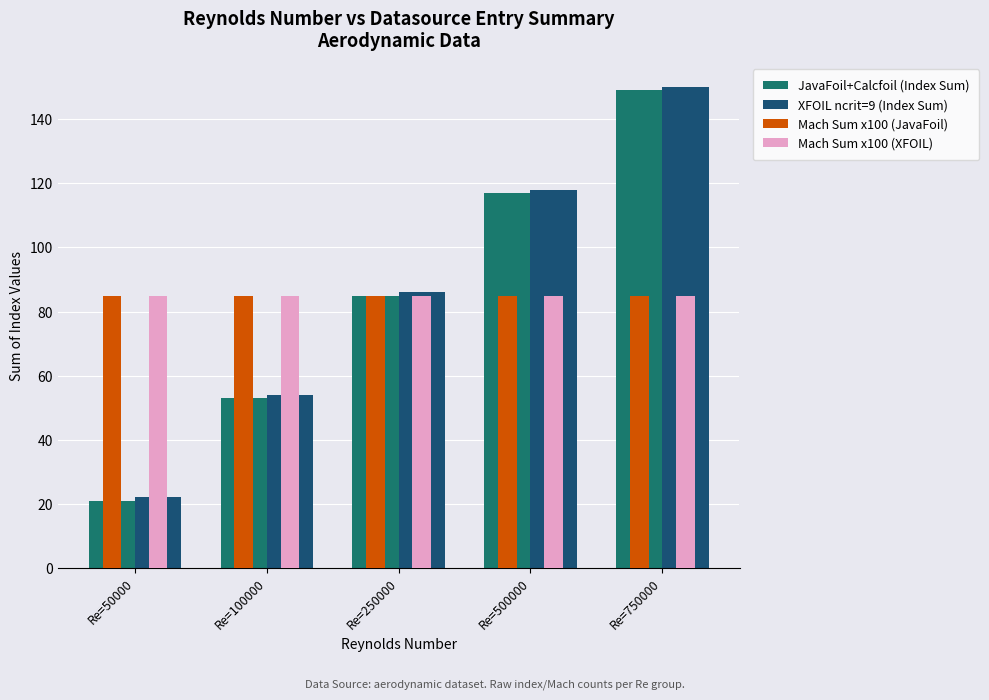

Reading left to right, transcribe all the data shown in this chart.

JavaFoil+Calcfoil (Index Sum): Re=50000=21	Re=100000=53	Re=250000=85	Re=500000=117	Re=750000=149
XFOIL ncrit=9 (Index Sum): Re=50000=22	Re=100000=54	Re=250000=86	Re=500000=118	Re=750000=150
Mach Sum x100 (JavaFoil): Re=50000=85	Re=100000=85	Re=250000=85	Re=500000=85	Re=750000=85
Mach Sum x100 (XFOIL): Re=50000=85	Re=100000=85	Re=250000=85	Re=500000=85	Re=750000=85